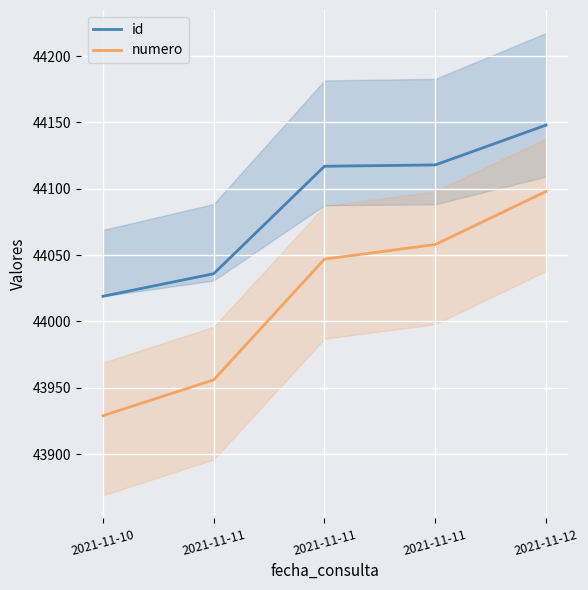

At which label is id closest to 44083?

2021-11-11